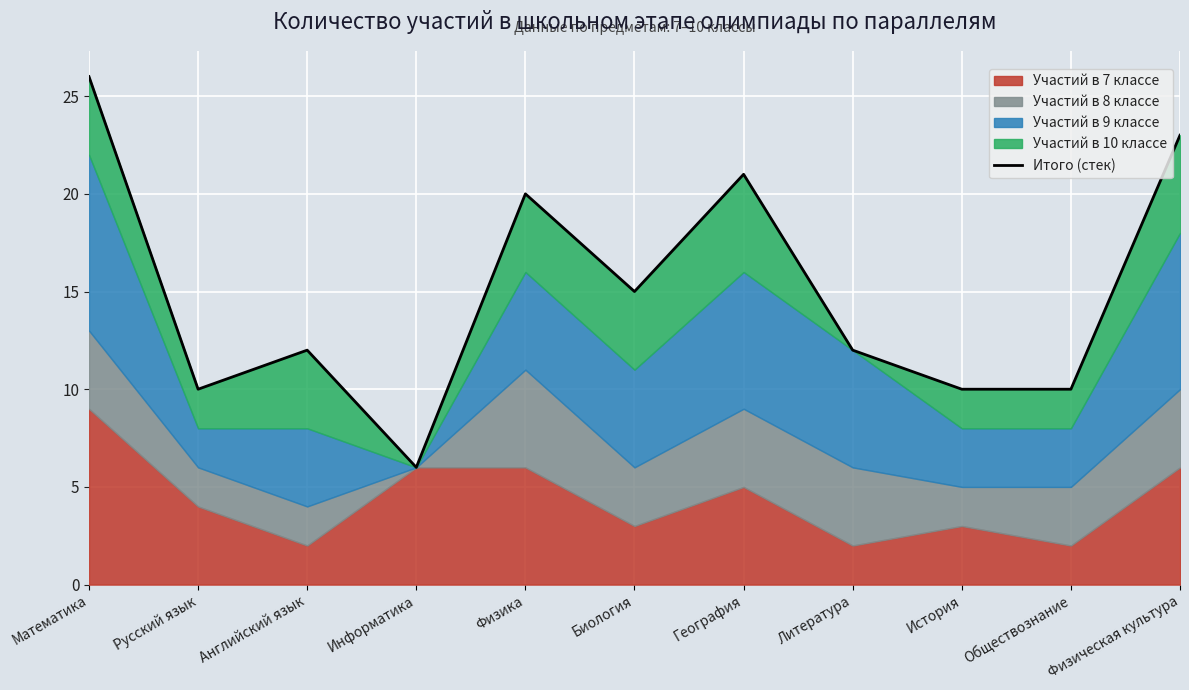

Where is the data nearest to the value 16?

Биология